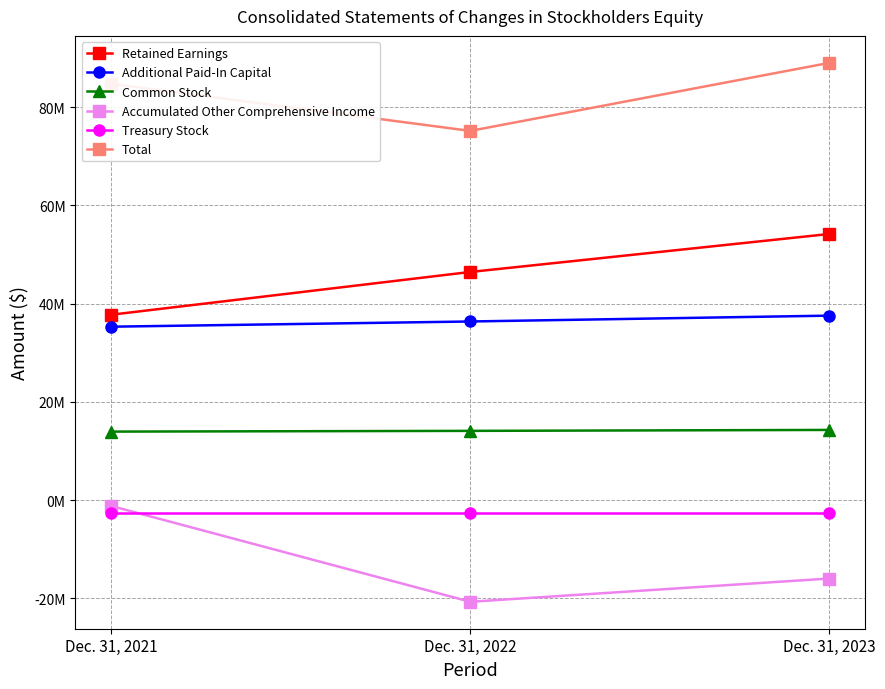

Is this an area chart (filled region under the line)?

No